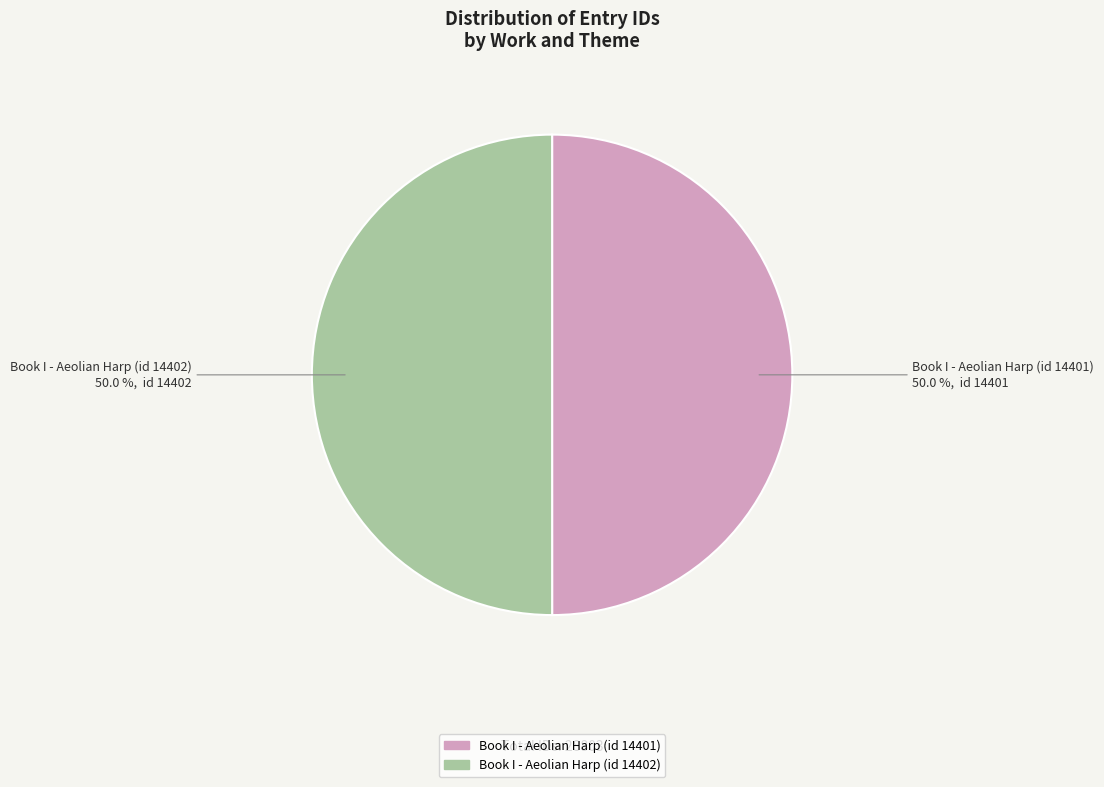

To the nearest percent, what is the average slice percentage?

50%